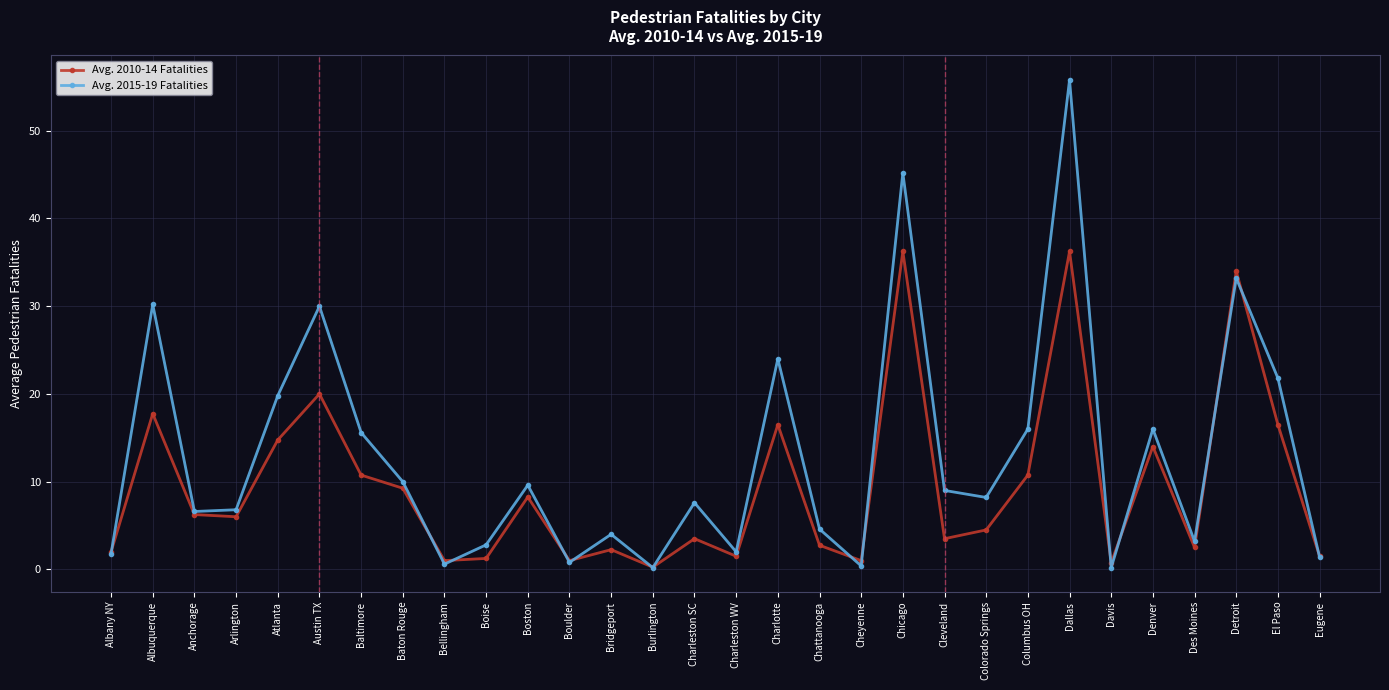

True or false: Avg. 2010-14 Fatalities has more than 2 points higher than both neighbors.

True